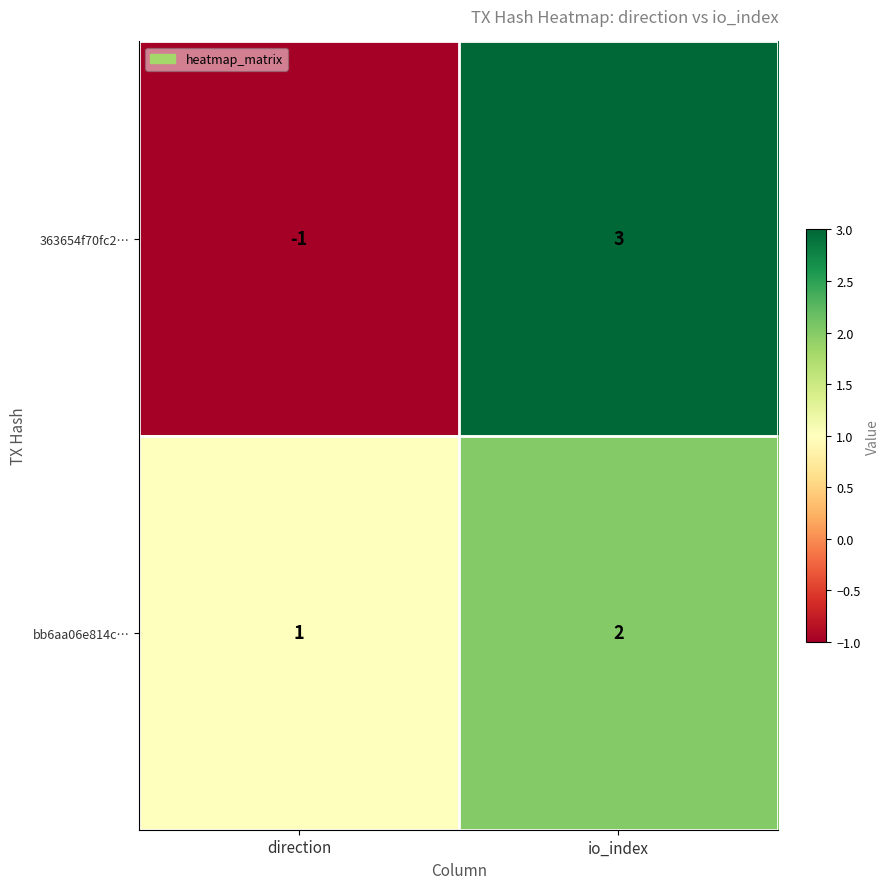

List the series in order of their overall mean, lowest first.

363654f70fc2…, bb6aa06e814c…